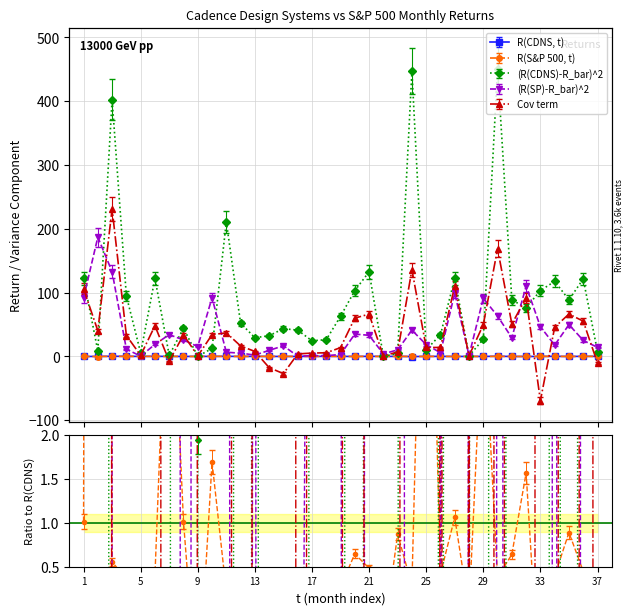

True or false: (R(SP)-R_bar)^2 has more than 0 points higher than both neighbors.

True